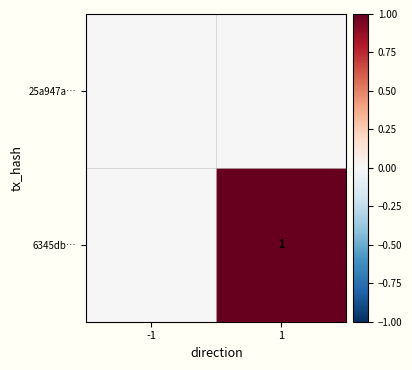

What is the greatest value displayed?

1